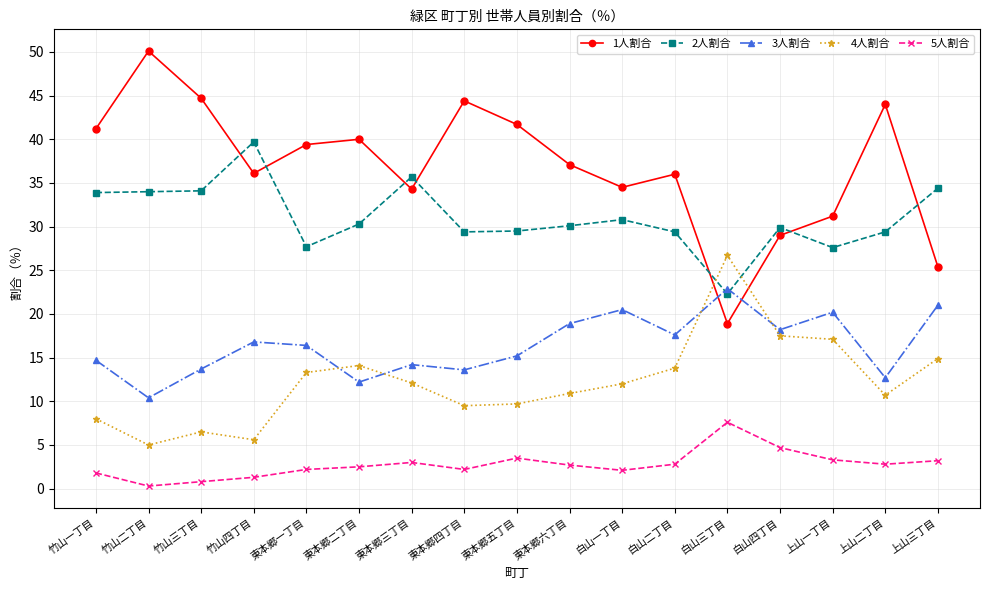

The value of 2人割合 at 竹山四丁目 is 39.7. True or false?

True